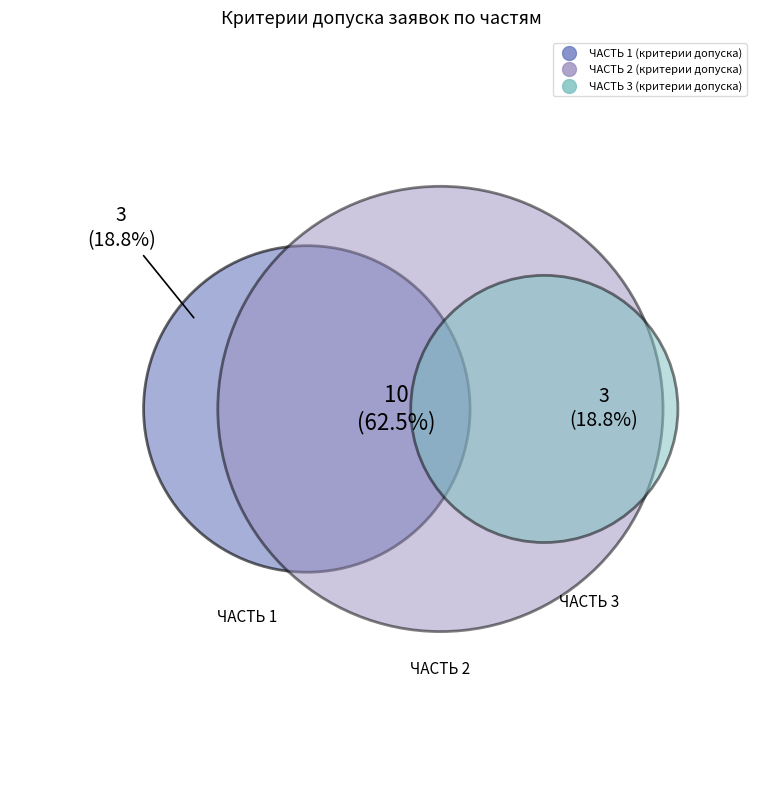

To the nearest percent, what is the difference between the largest and smallest slice percentages?

44%